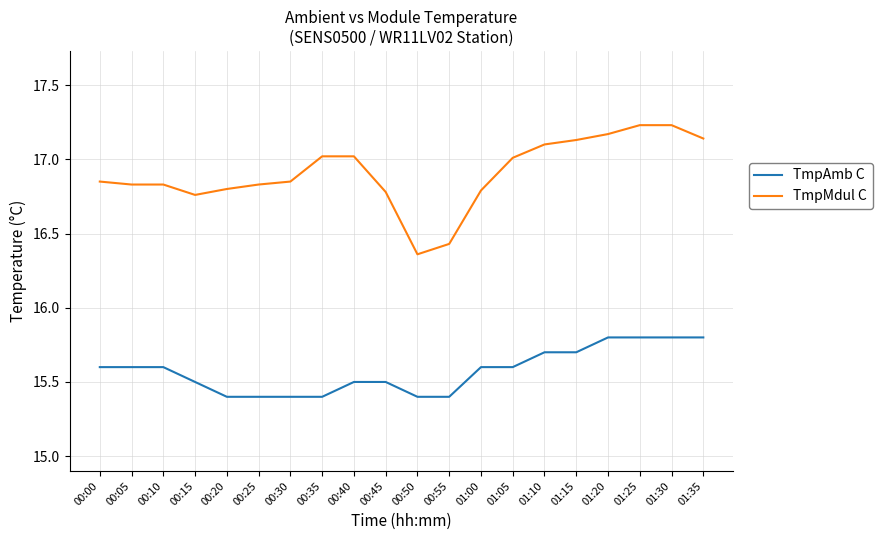

True or false: TmpMdul C and TmpAmb C intersect in this chart.

False